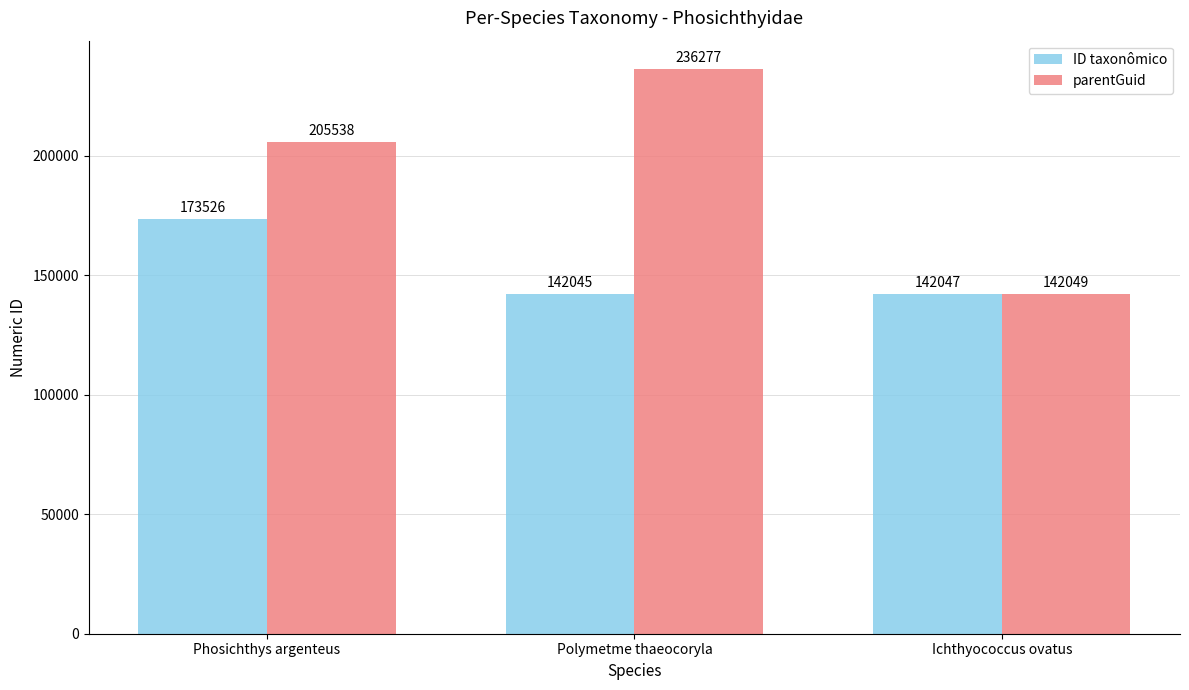

At which label does ID taxonômico first exceed 142047?

Phosichthys argenteus